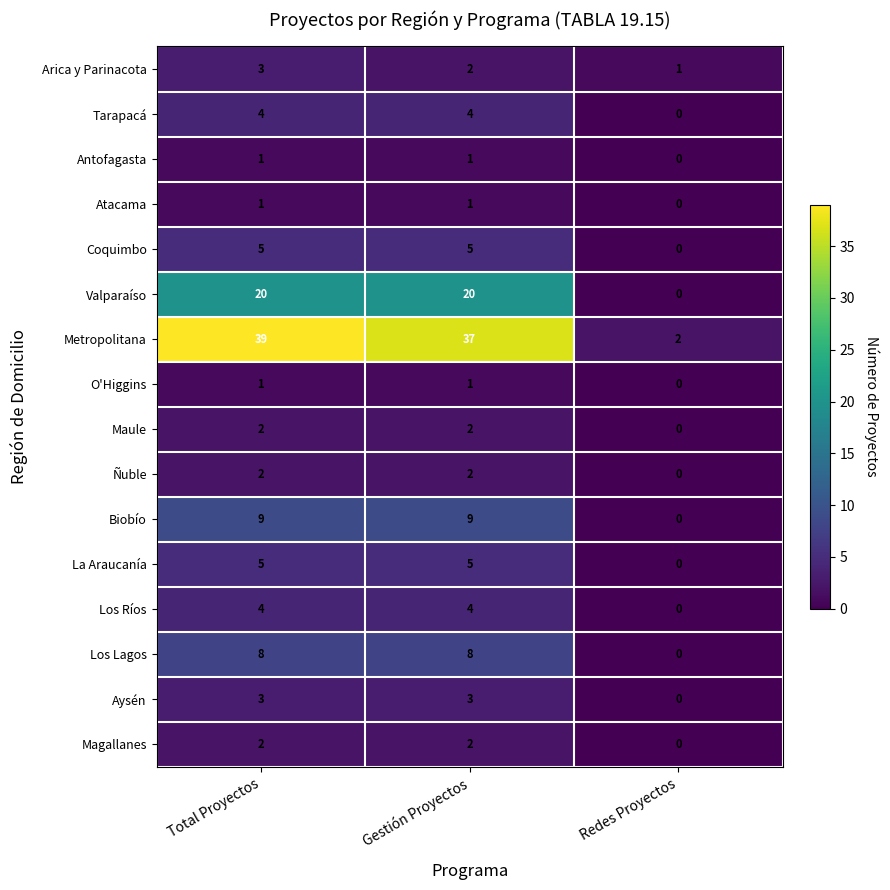

What is the difference between the second highest and minimum values in the Los Ríos series?

4